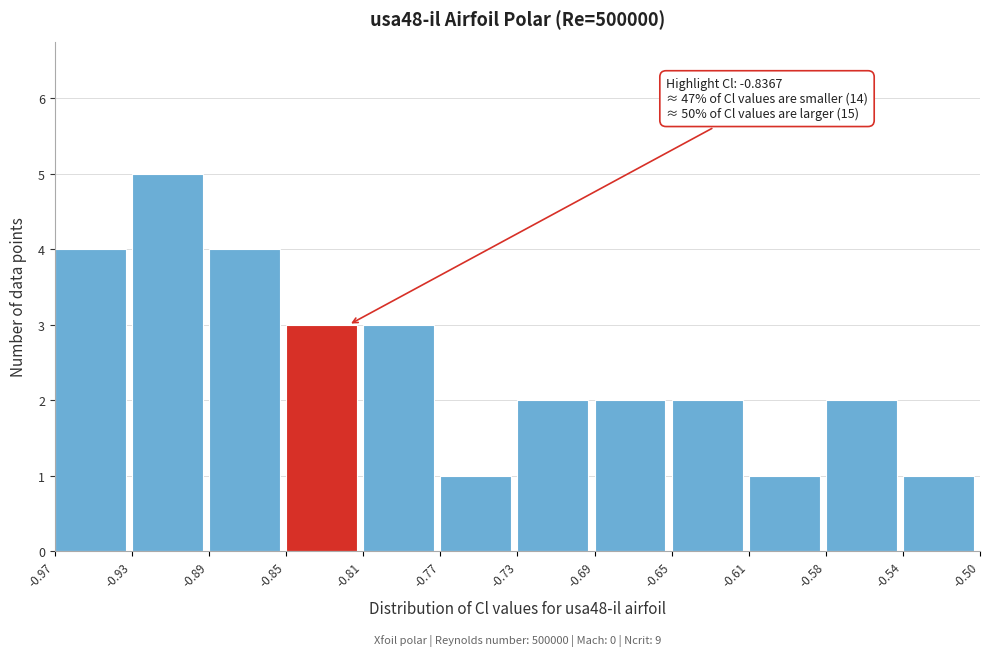

Reading left to right, what are all the values shown in this chart?

4	5	4	3	3	1	2	2	2	1	2	1